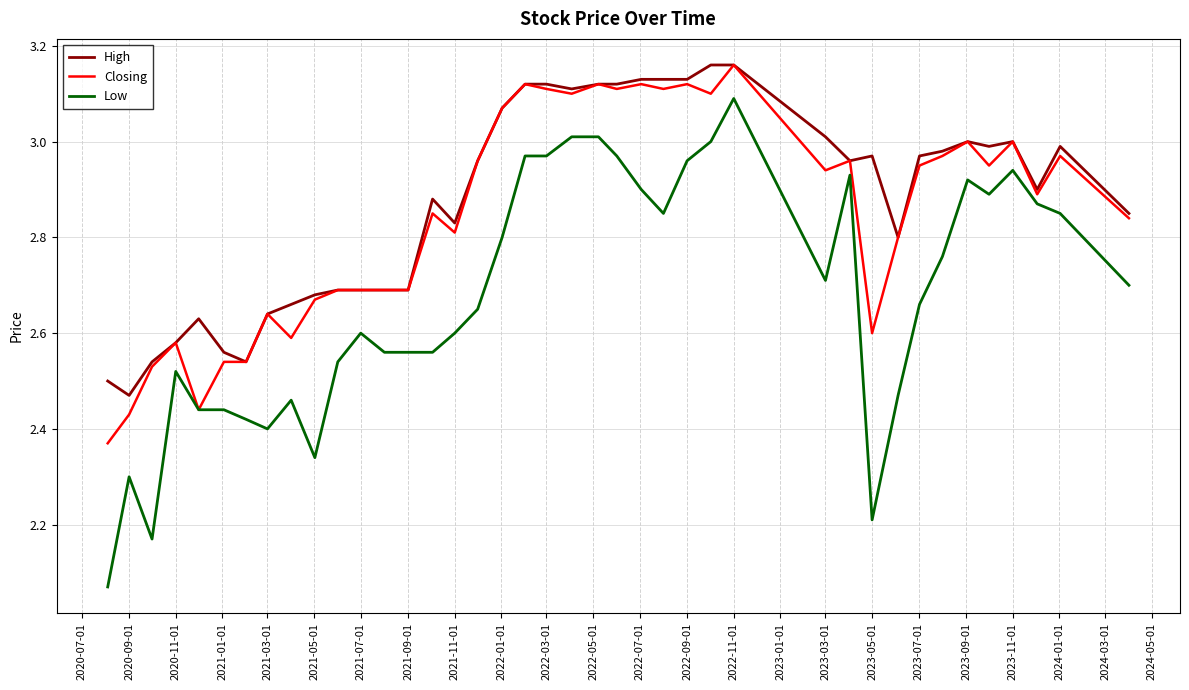

Which series has the widest spread of values?

Low